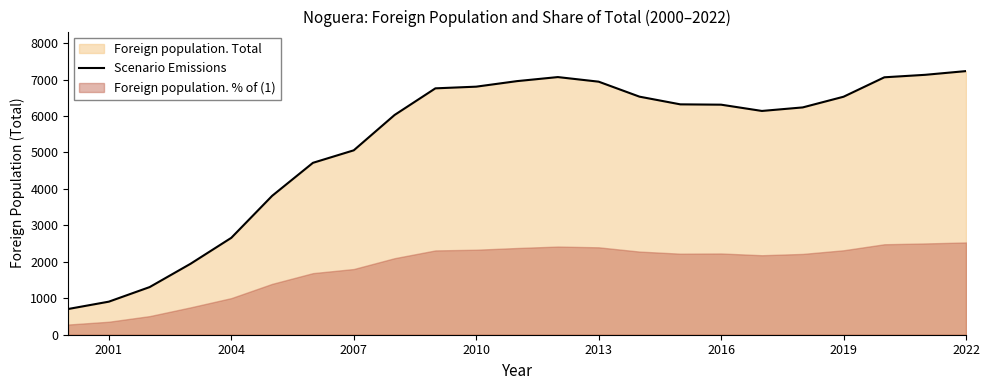

The Scenario Emissions series shows 9739 at 2013. True or false?

False